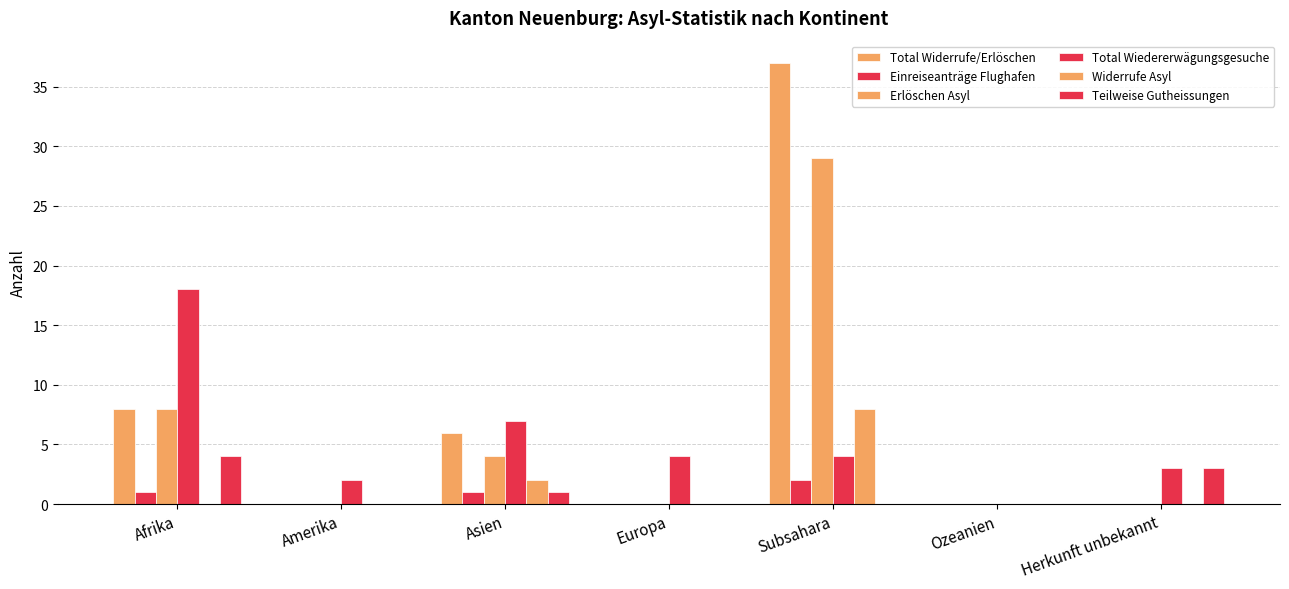

How many series are shown in this chart?

6